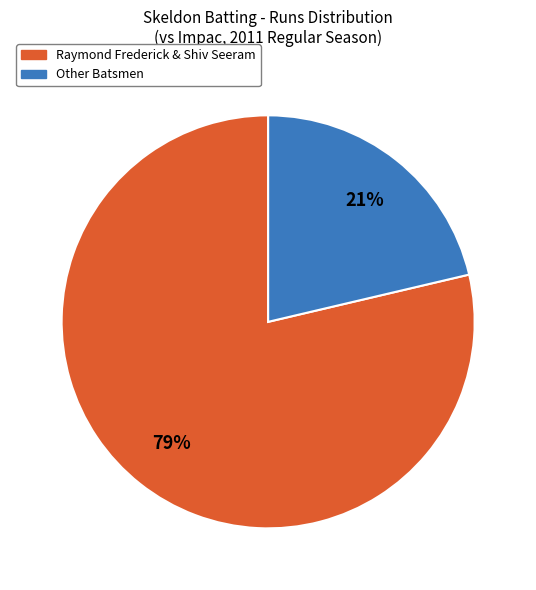

Is there any slice that represents more than half of the pie?

Yes